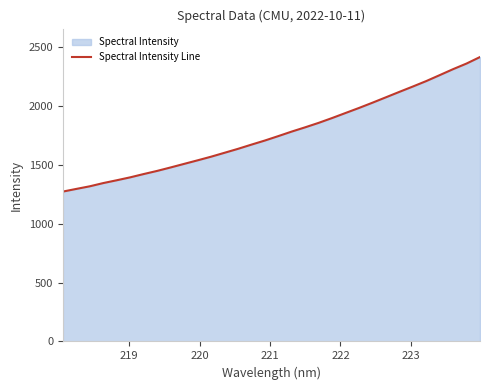

What is the minimum value shown in the chart?

1274.2